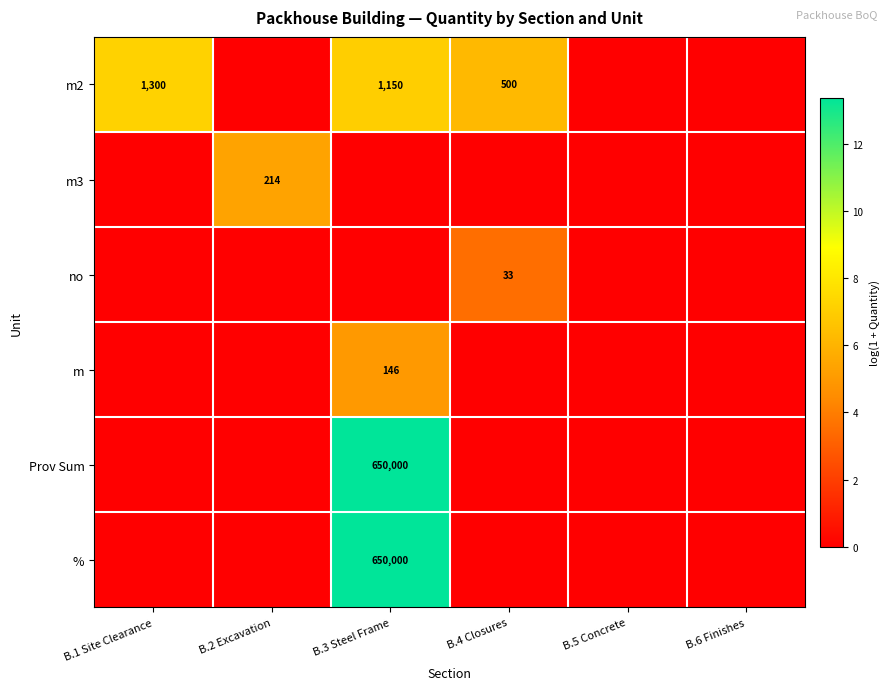

True or false: m2 has a value of 2170 at B.1 Site Clearance.

False